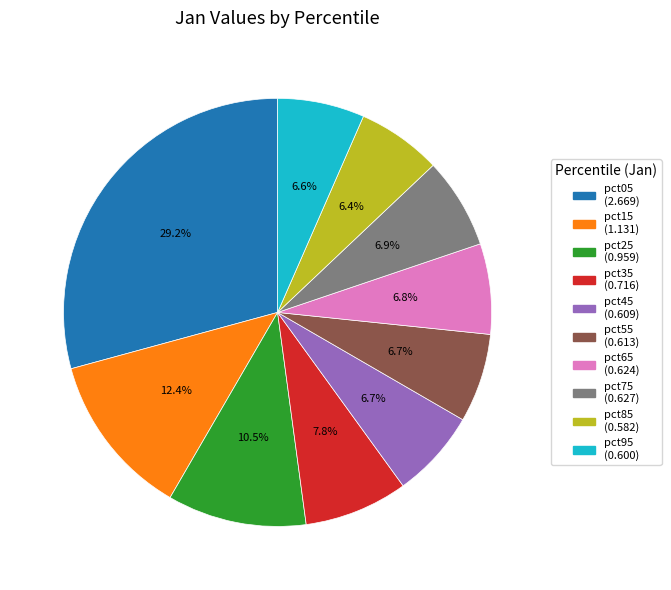

How many segments does this pie chart have?

10